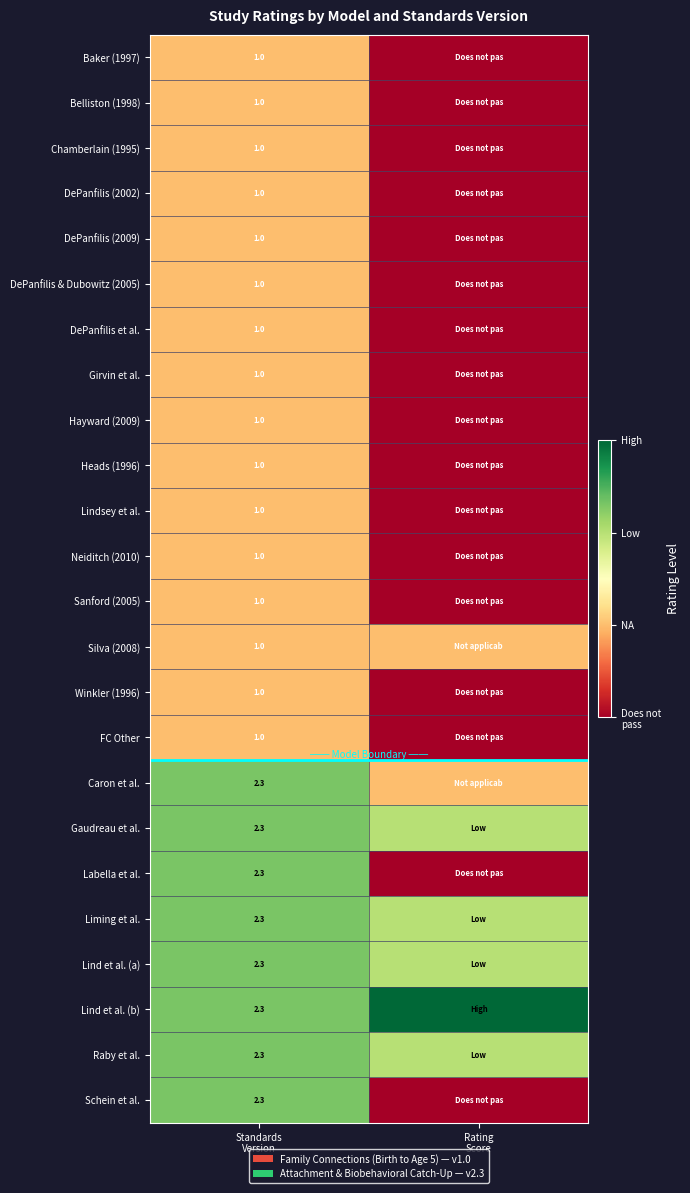

How many values in the DePanfilis & Dubowitz (2005) series are below 1?

1